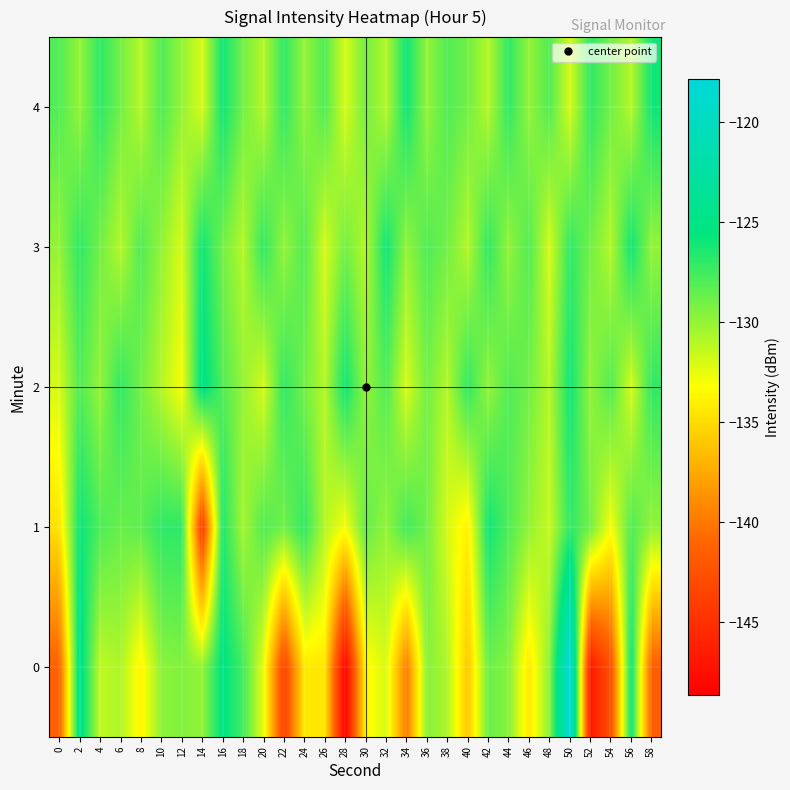

What is the difference between the highest and lowest values at 40?

9.0